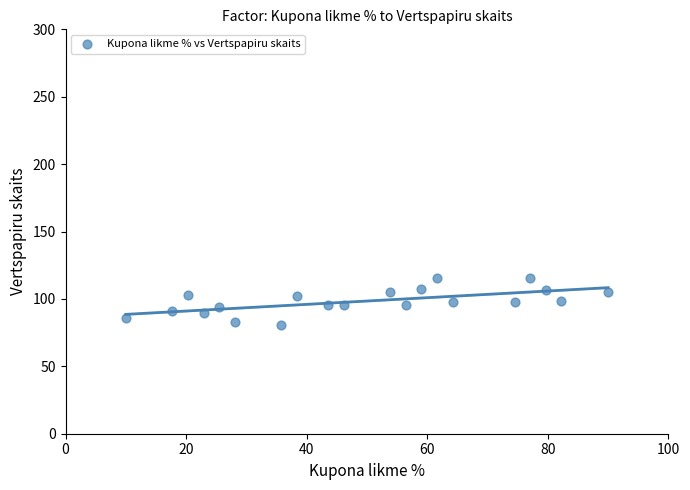

What is the range of X values (max minus min)?

80.0